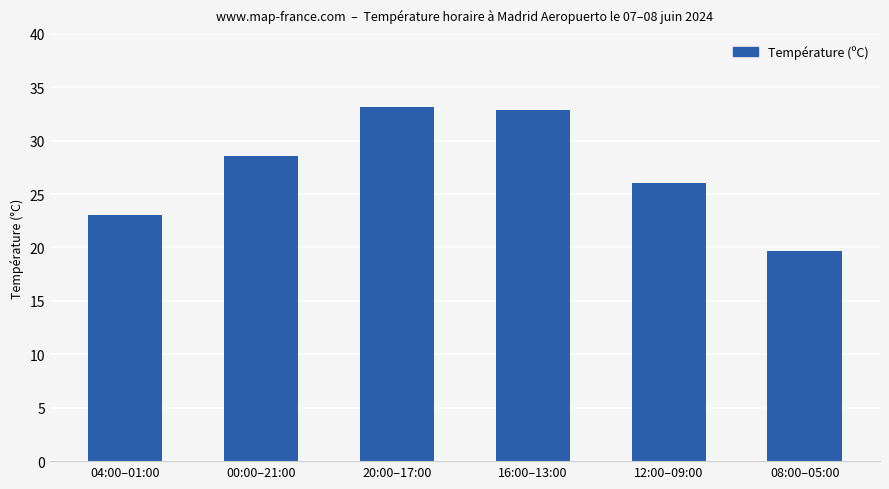

What is the greatest value displayed?

33.1